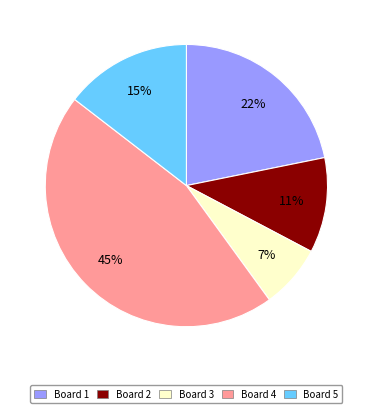

To the nearest percent, what is the difference between the largest and smallest slice percentages?

38%